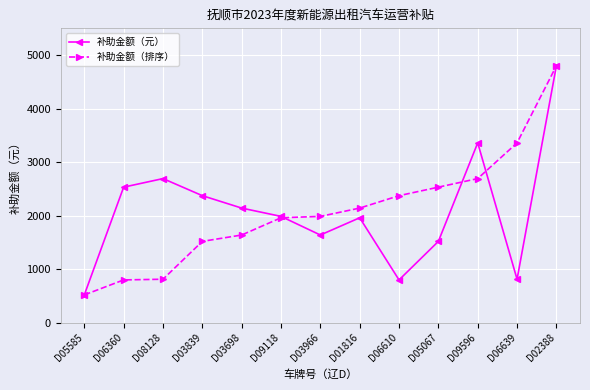

The value of 补助金额（排序） at D01816 is 1490. True or false?

False